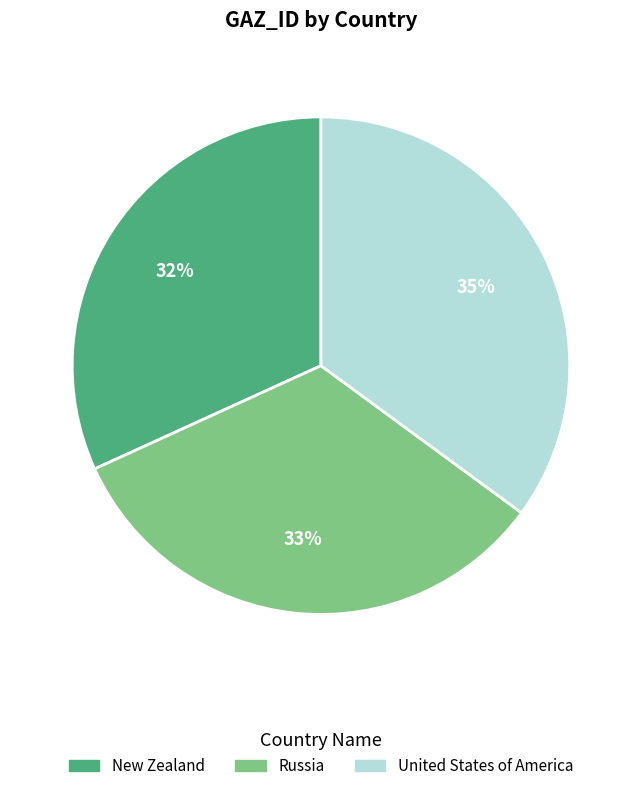

Is the sum of Russia and New Zealand greater than half?

Yes